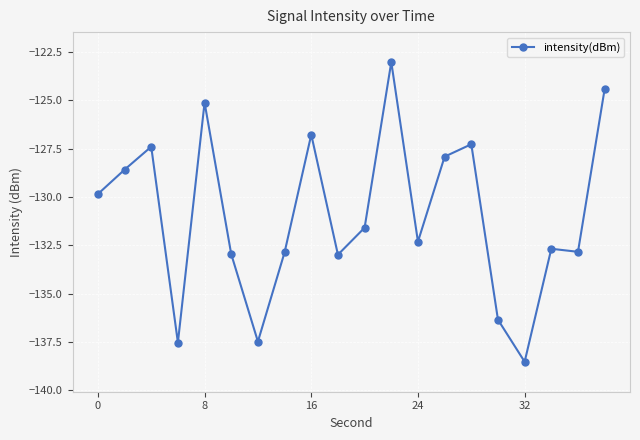

What is the maximum value shown in the chart?

-123.0